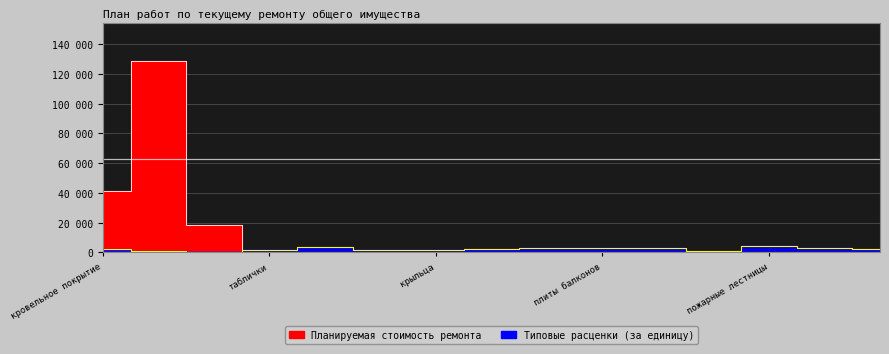

At which label does Типовые расценки (за единицу) first exceed 2083?

архитектурная отделка